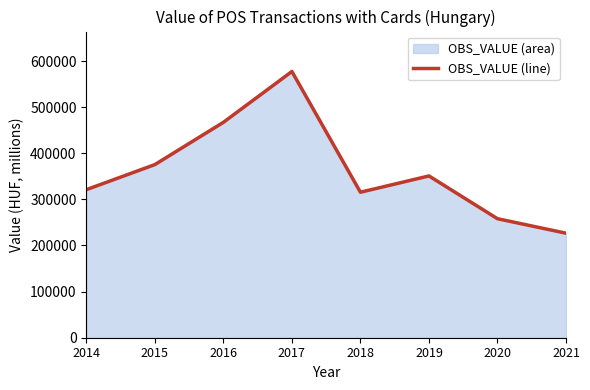

How many lines are shown in the chart?

1